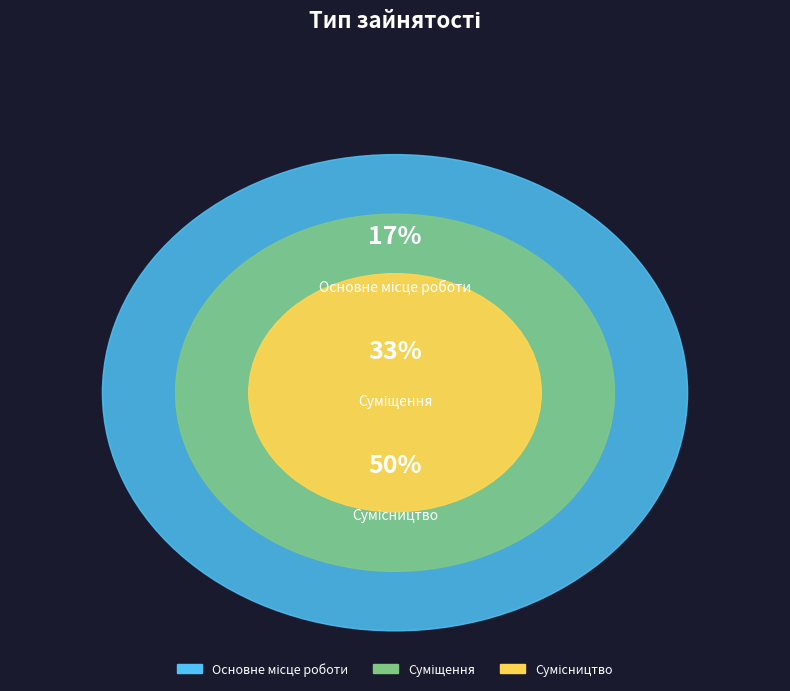

Is Сумісництво the majority of the pie?

No